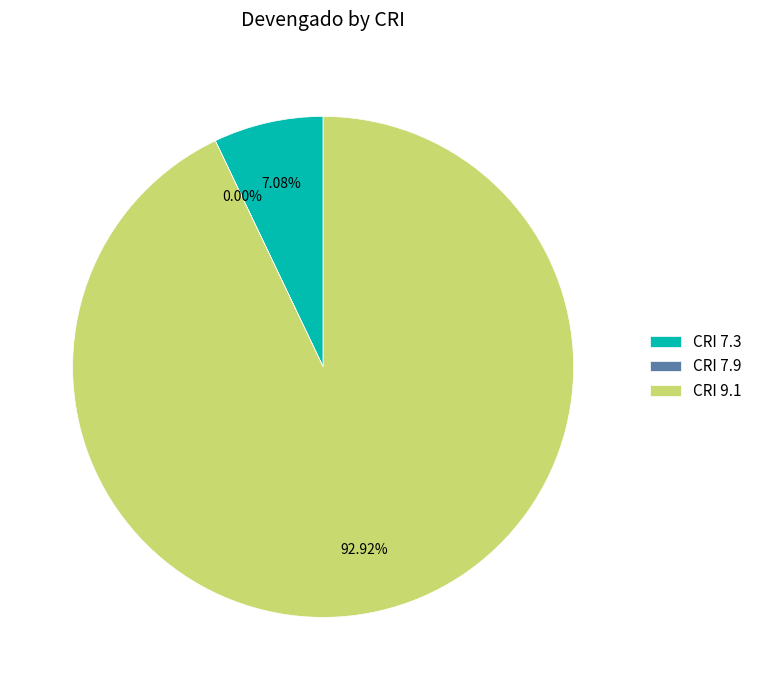

Is the sum of CRI 9.1 and CRI 7.3 greater than half?

Yes